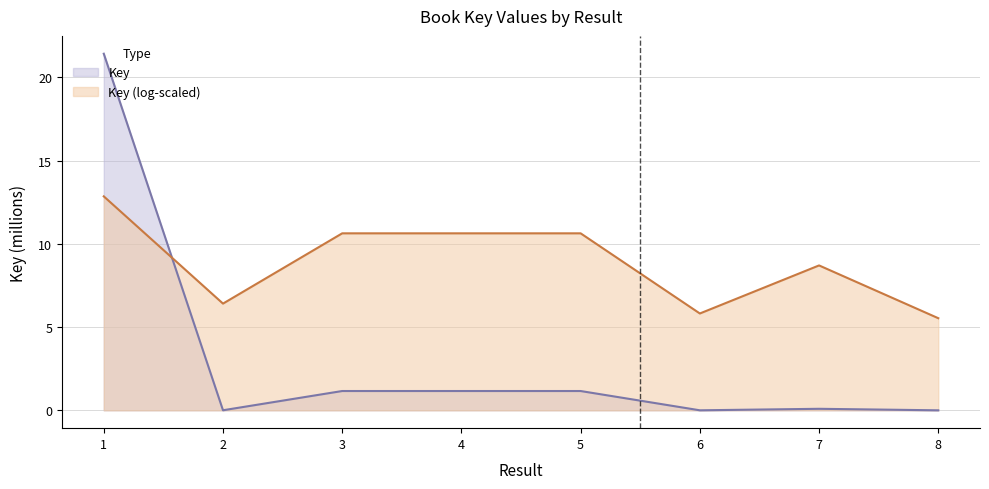

Between 2 and 1, which is larger?

1